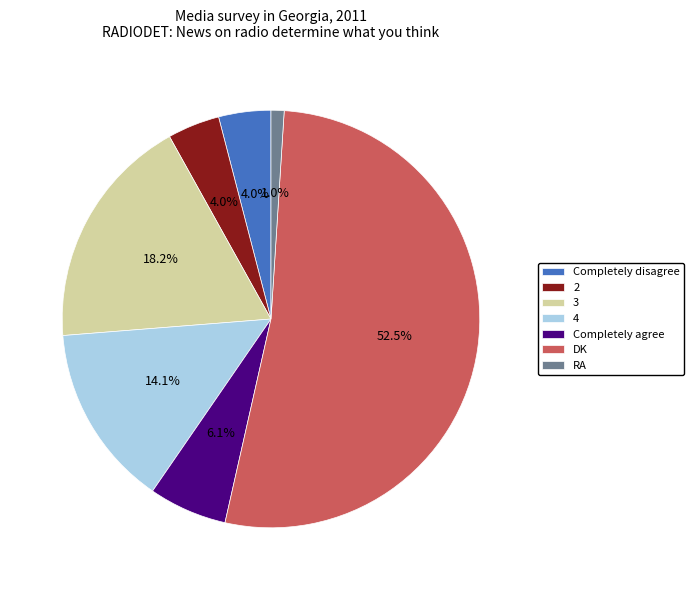

To the nearest percent, what is the combined percentage of Completely disagree and RA?

5%